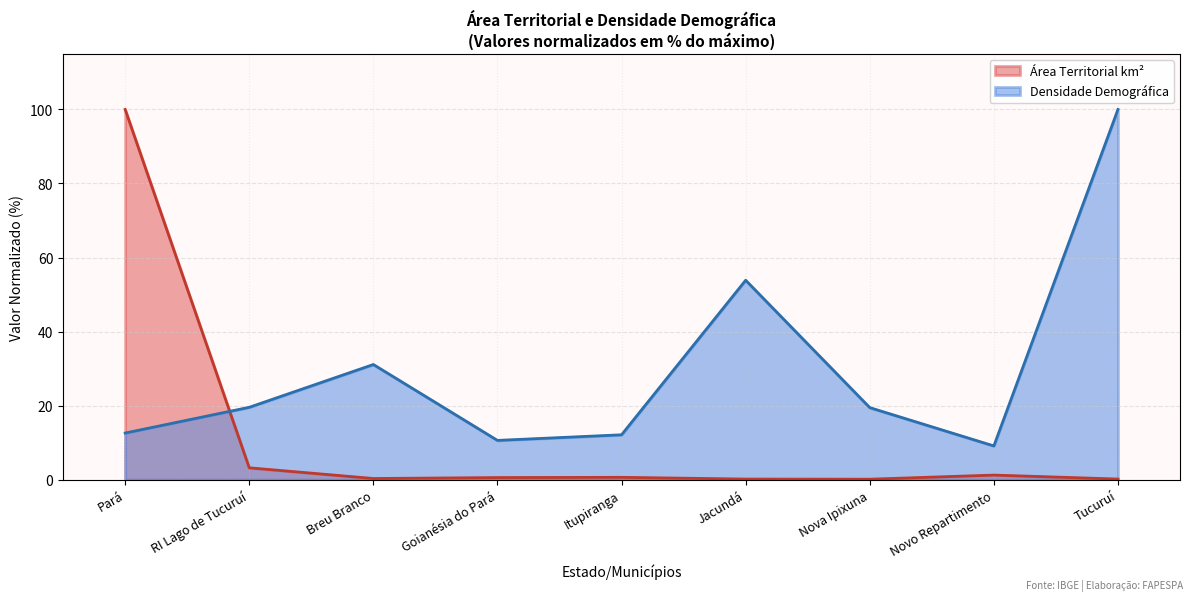

True or false: Densidade Demográfica has a value of 4.3 at RI Lago de Tucuruí.

False